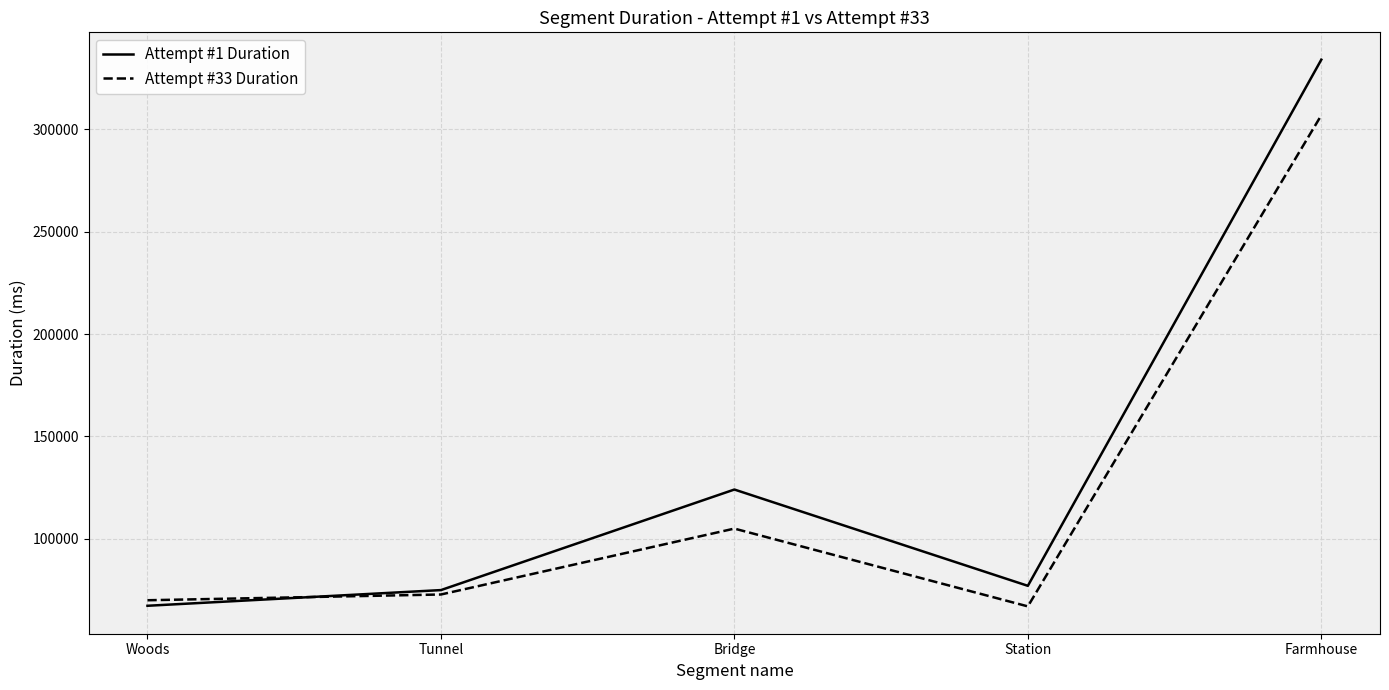

At Bridge, list the series in order from largest to smallest.

Attempt #1 Duration, Attempt #33 Duration